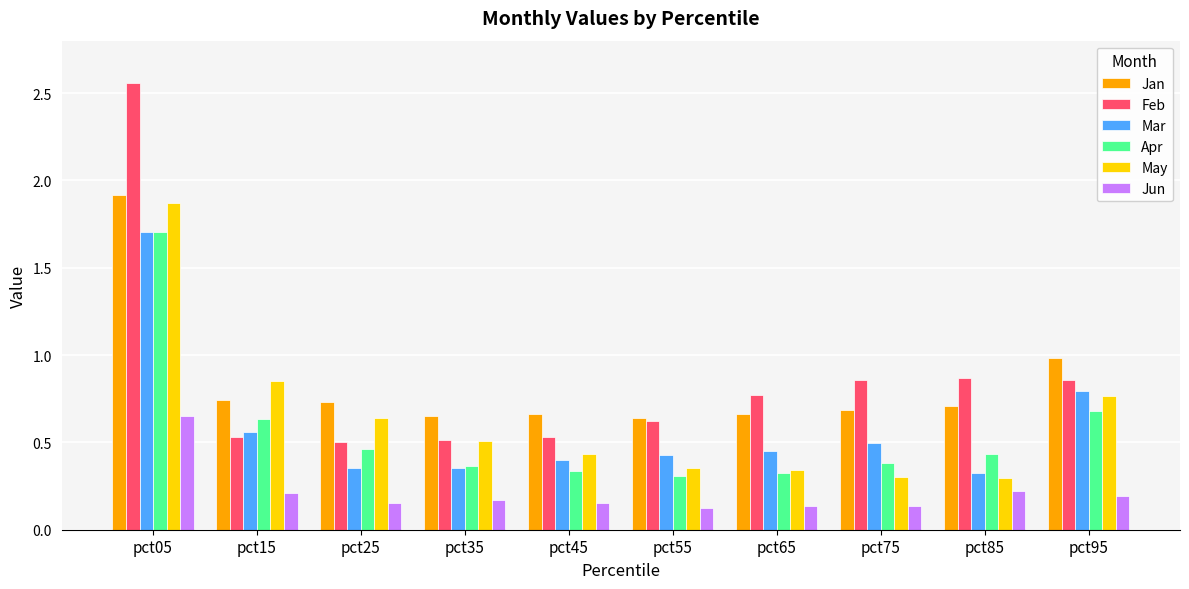

At which category does the chart reach its peak across all series?

pct05